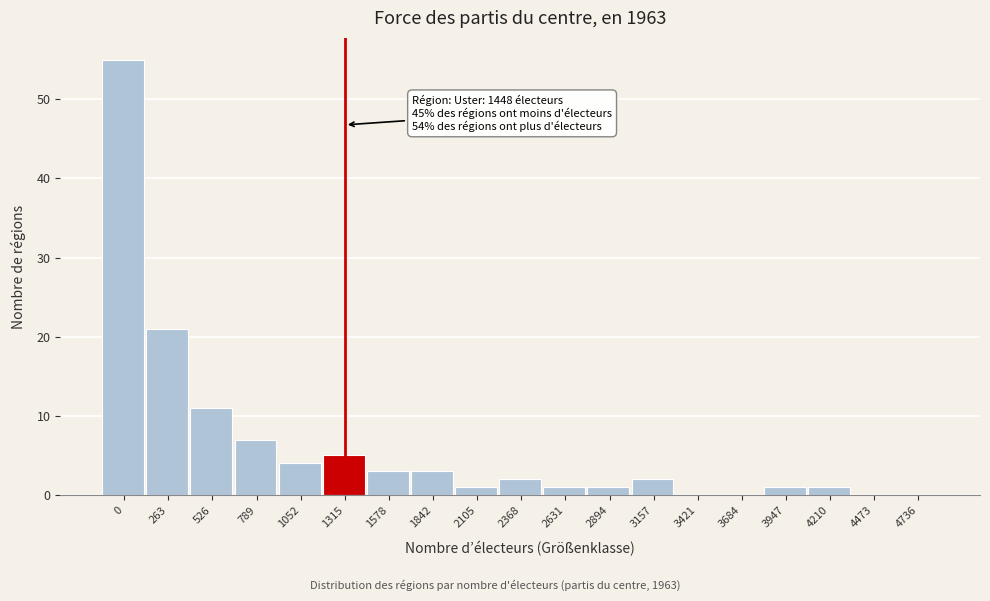

Reading left to right, transcribe all the data shown in this chart.

0=55	263=21	526=11	789=7	1052=4	1315=5	1578=3	1842=3	2105=1	2368=2	2631=1	2894=1	3157=2	3421=0	3684=0	3947=1	4210=1	4473=0	4736=0